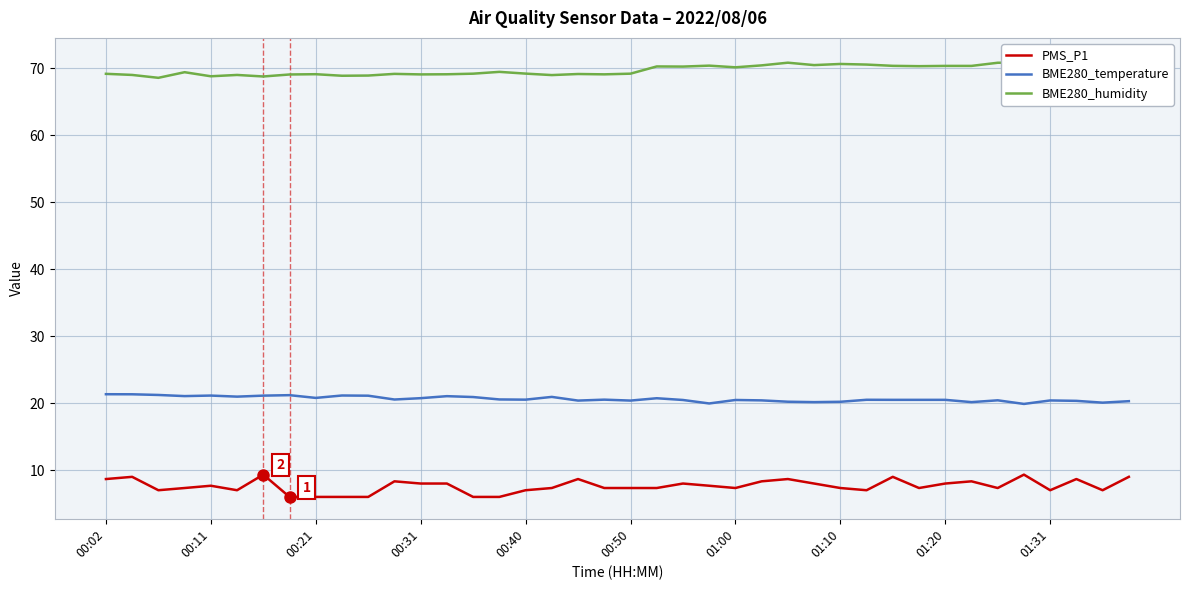

True or false: PMS_P1 and BME280_temperature cross at least once.

False